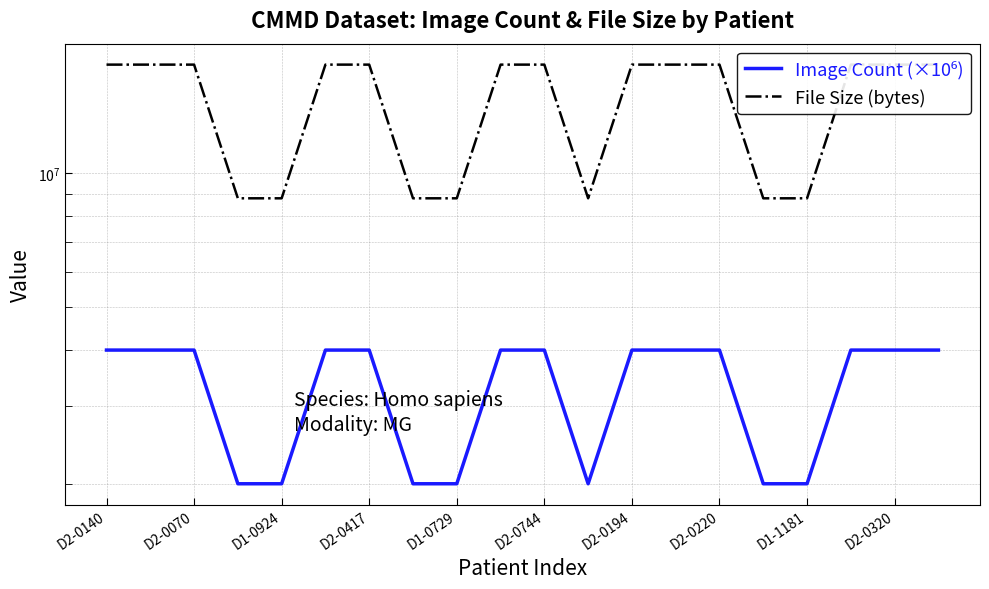

What position from the left is D2-0417?

4